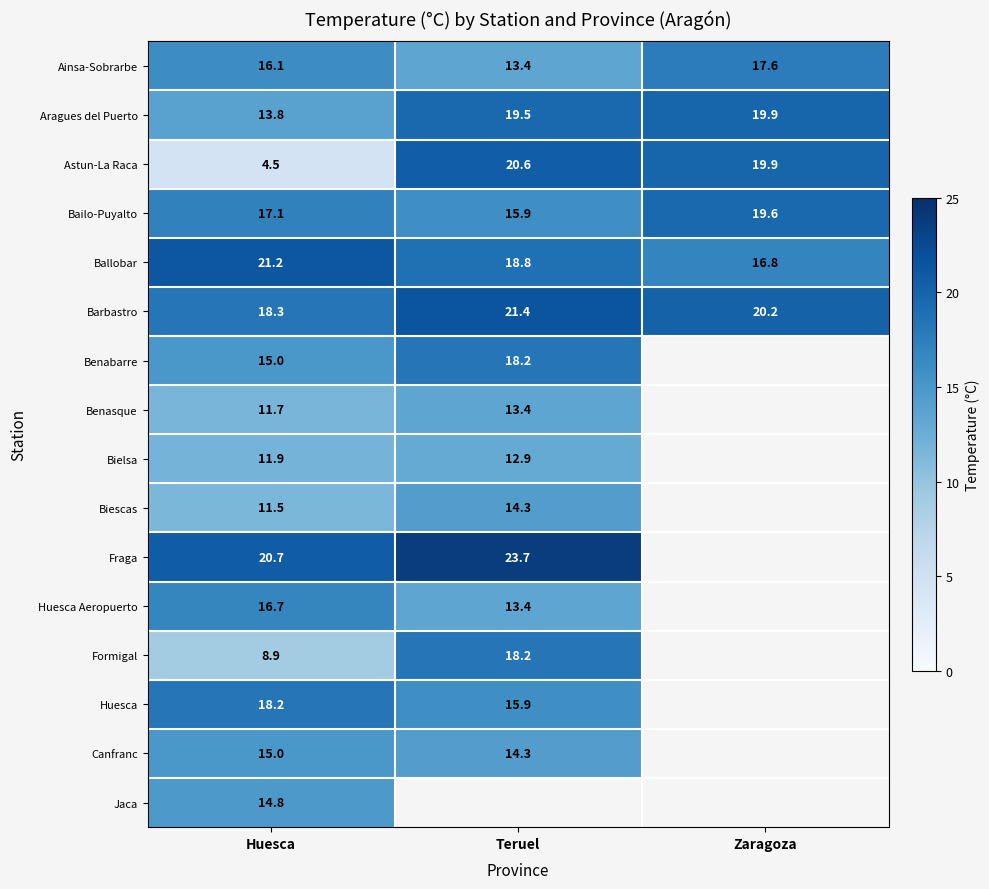

At which label does Ainsa-Sobrarbe reach its peak?

Zaragoza